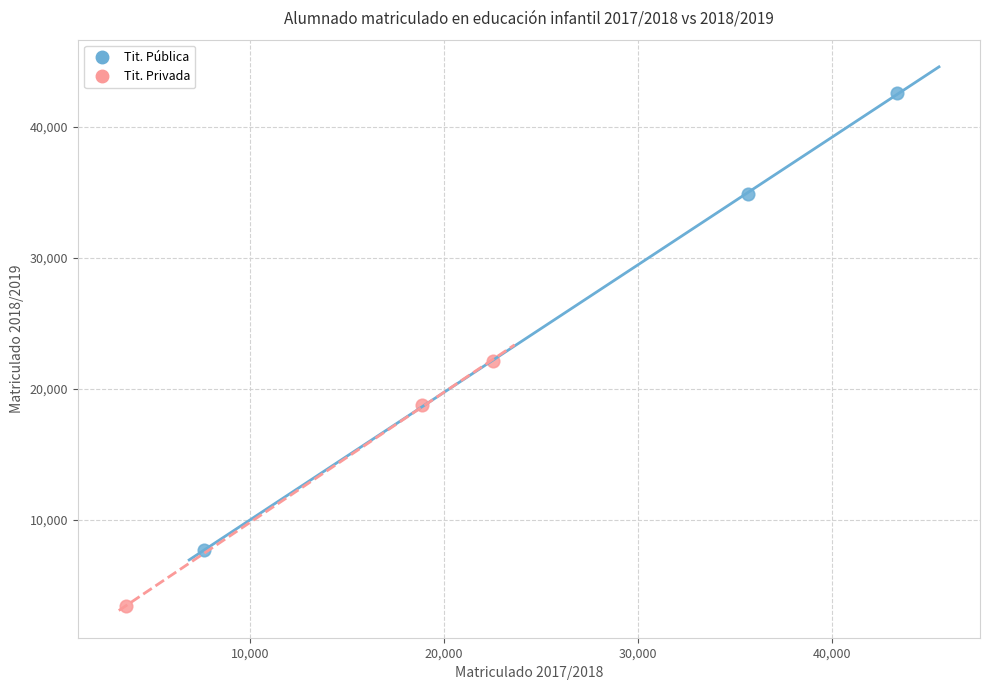

Which series contains the lowest Y value?

Tit. Privada